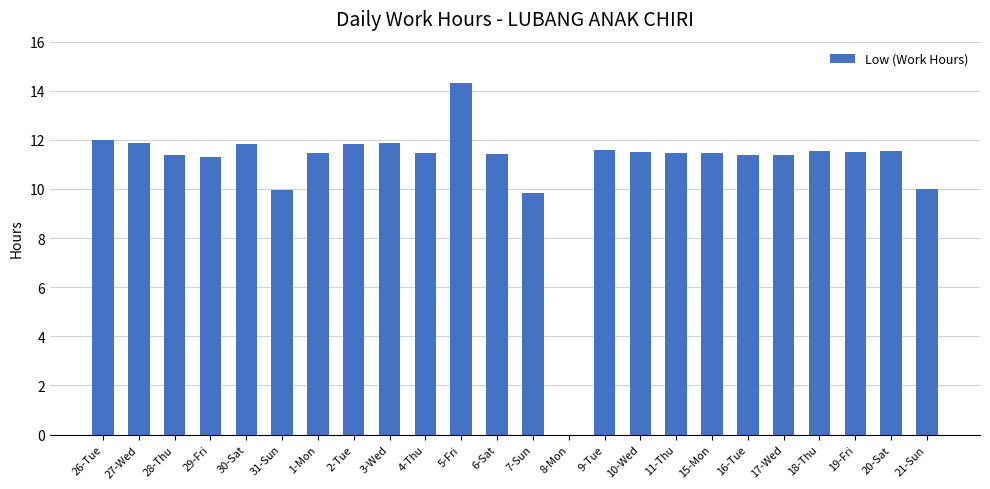

What is the sum of all values?

264.0